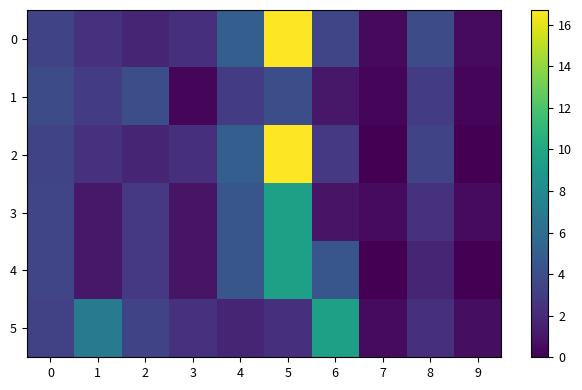

Rank the series by their maximum value, from highest to lowest.

0, 2, 3, 4, 5, 1